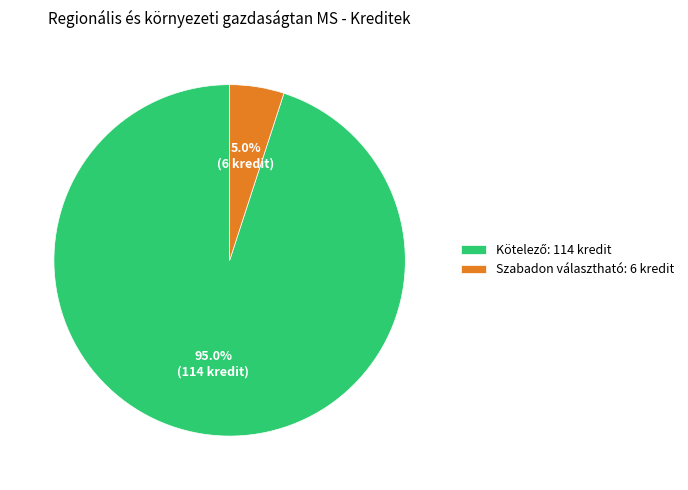

Is there a majority slice in this chart?

Yes